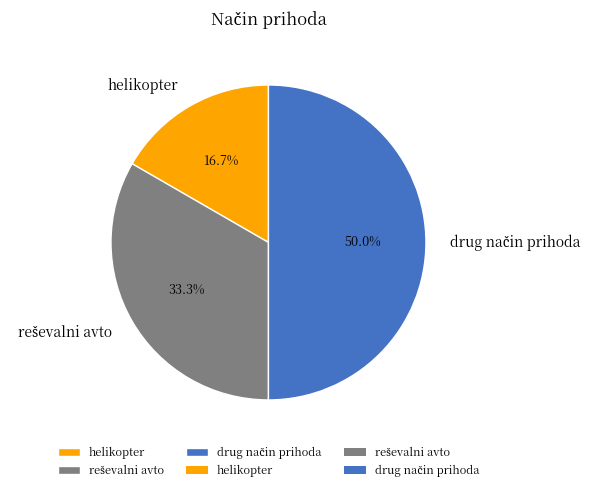

How much of the chart is everything except helikopter?

83.3%